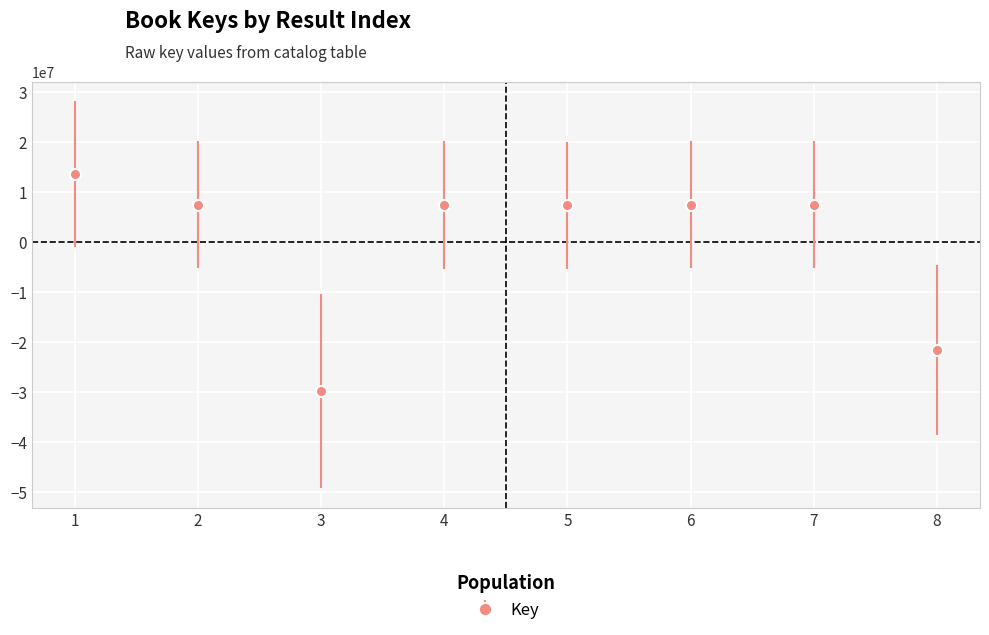

Where is the first local minimum?

3